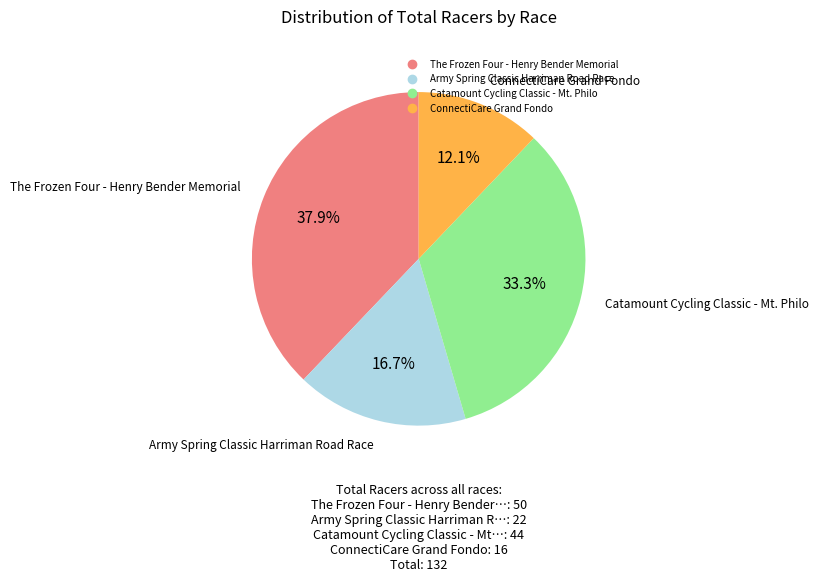

Is it true that ConnectiCare Grand Fondo is 12% of the pie?

True